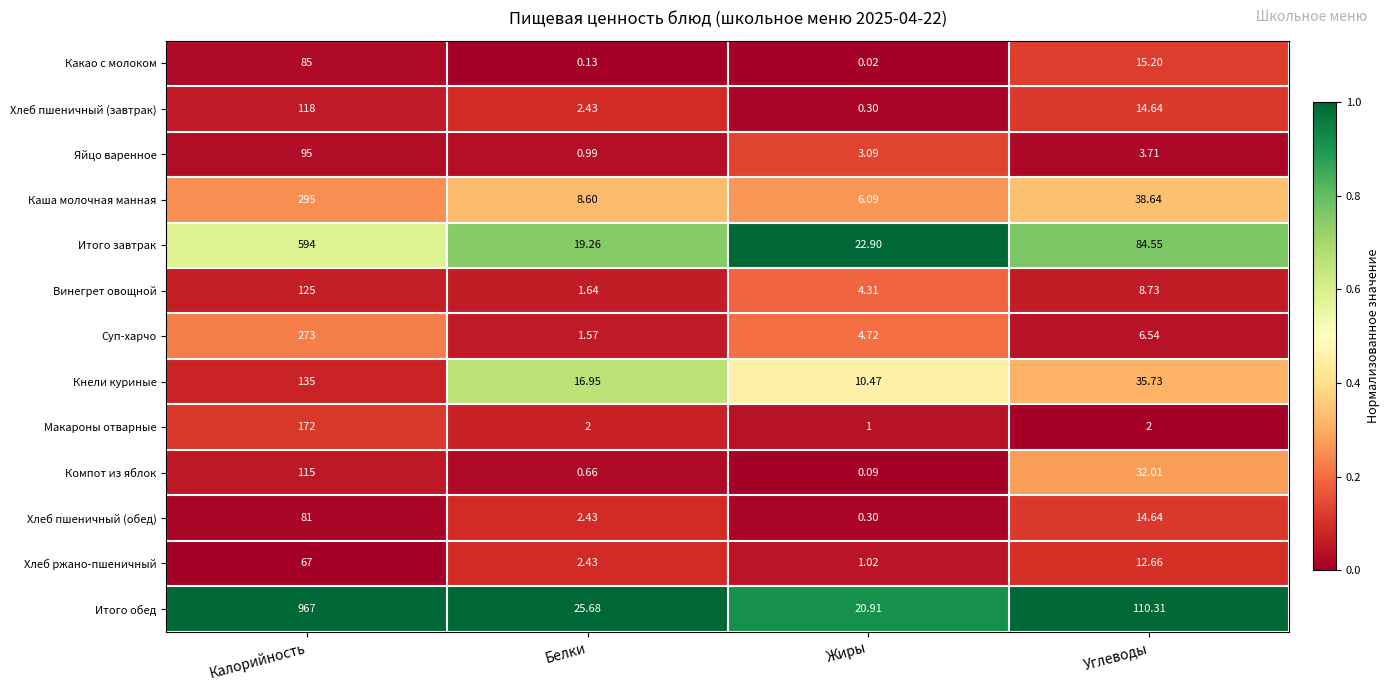

At which label does Винегрет овощной first exceed 8?

Калорийность